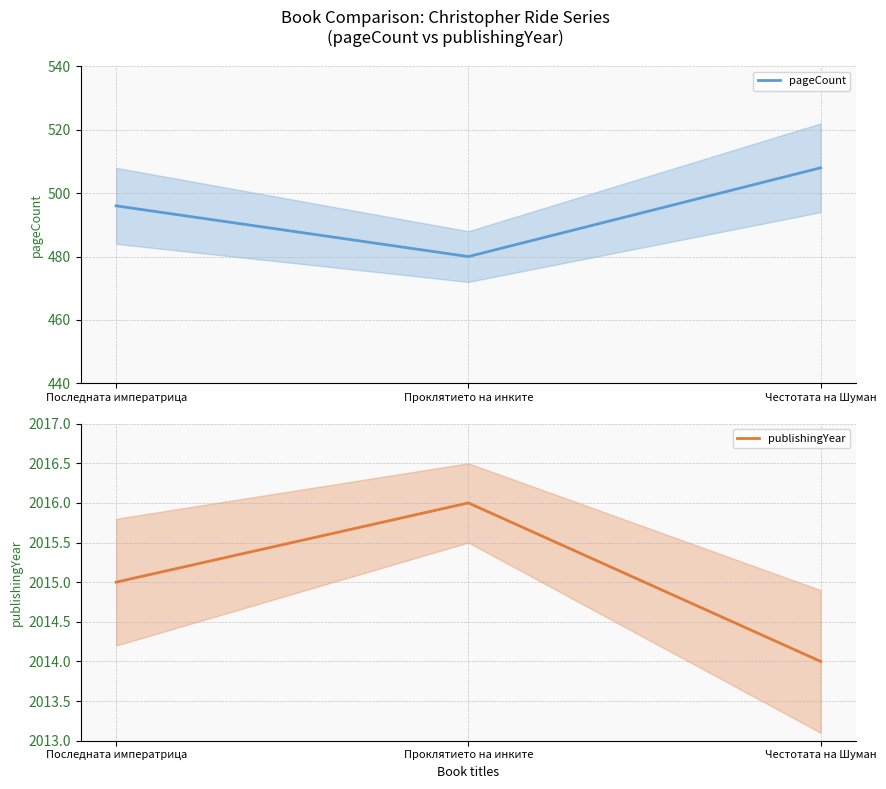

The pageCount series shows 196 at Проклятието на инките. True or false?

False